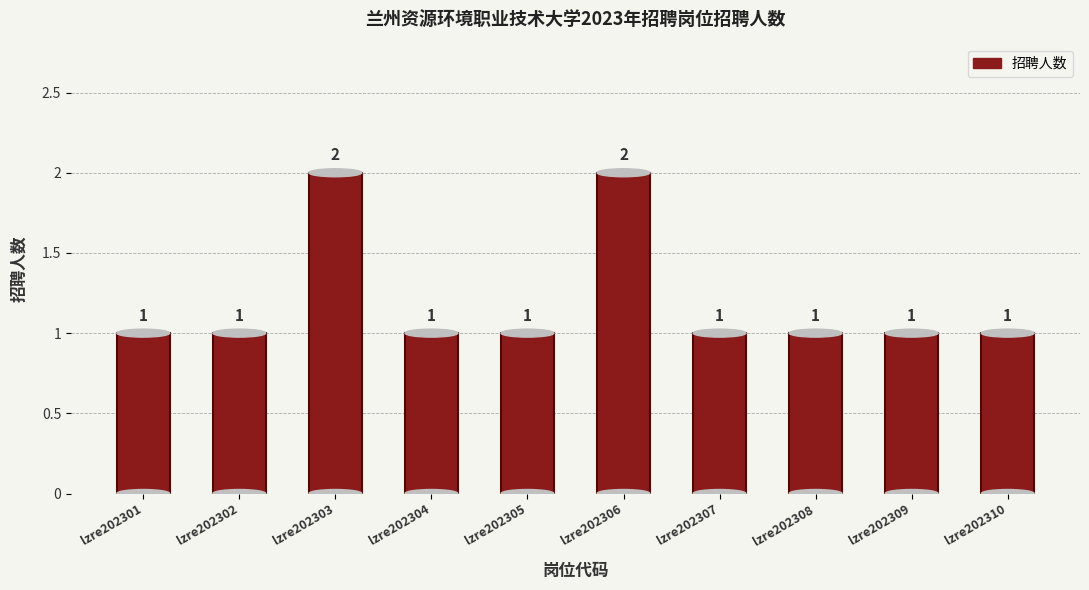

How many data points are above 1?

2